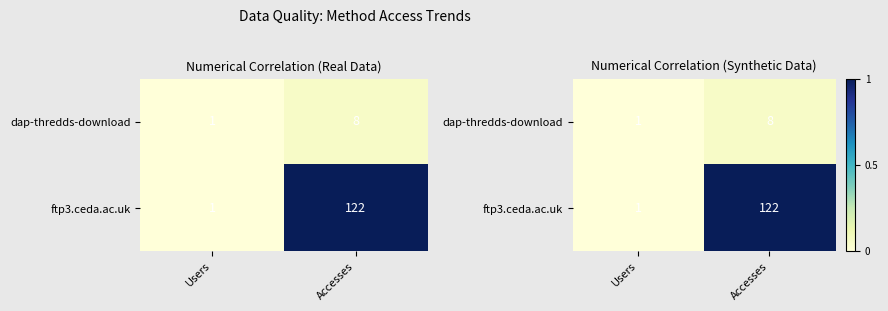

Rank the categories by ftp3.ceda.ac.uk value from highest to lowest.

Accesses, Users